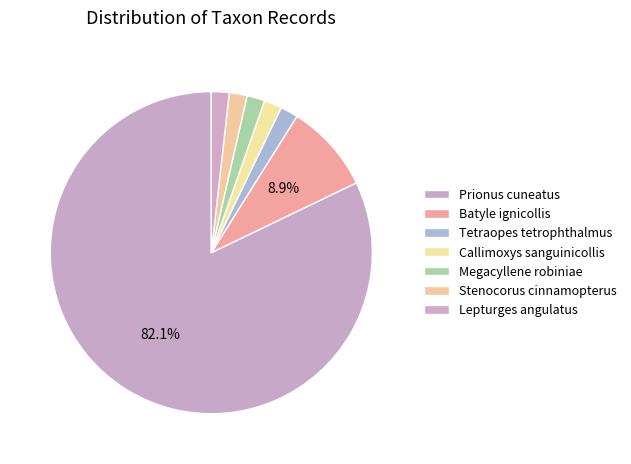

Is it true that Megacyllene robiniae is 1% of the pie?

False